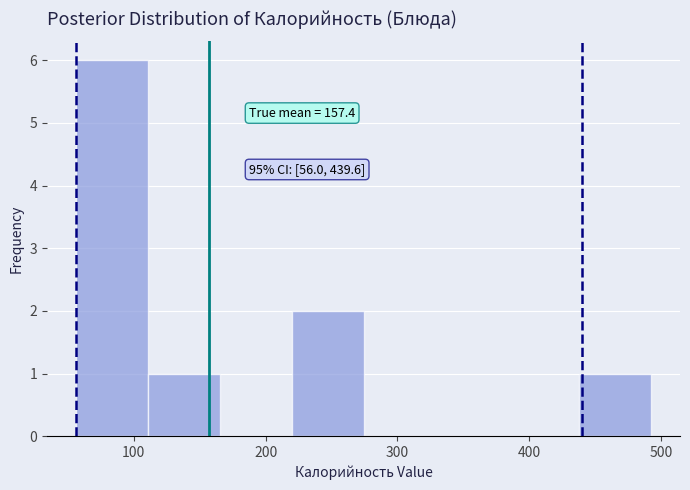

Over which range of the x-axis is the bar tallest?

60 to 110